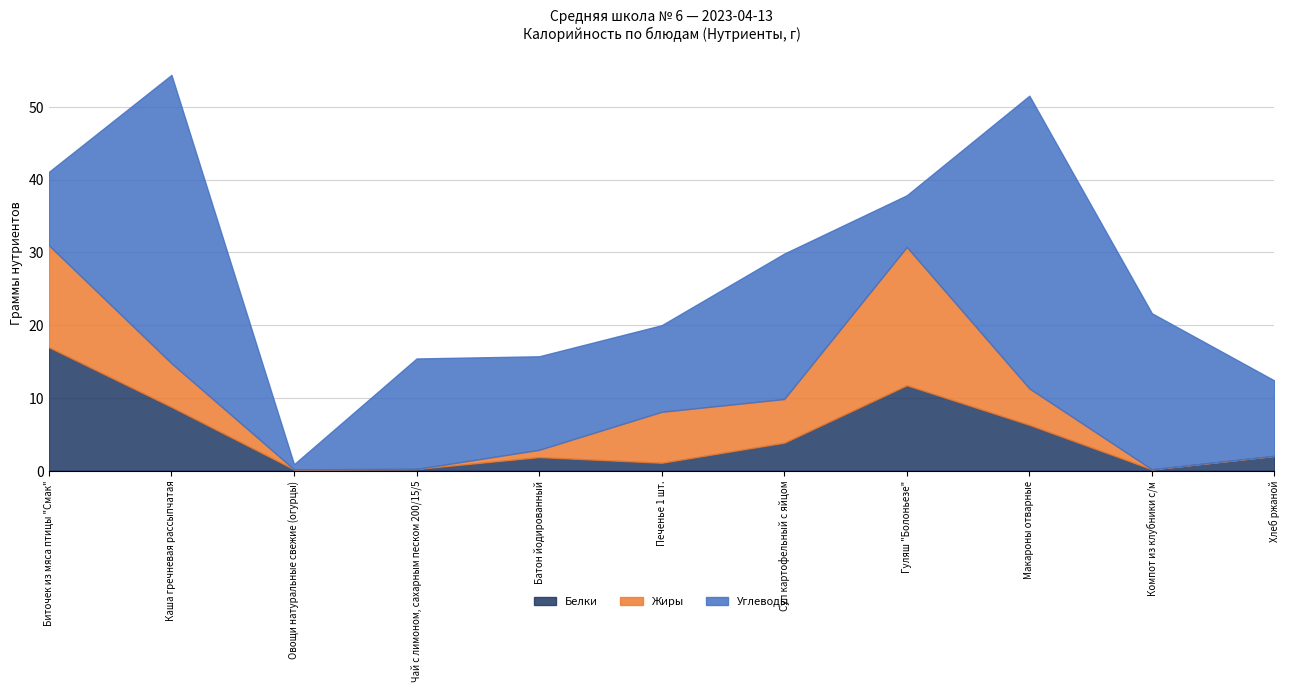

How many lines are shown in the chart?

3